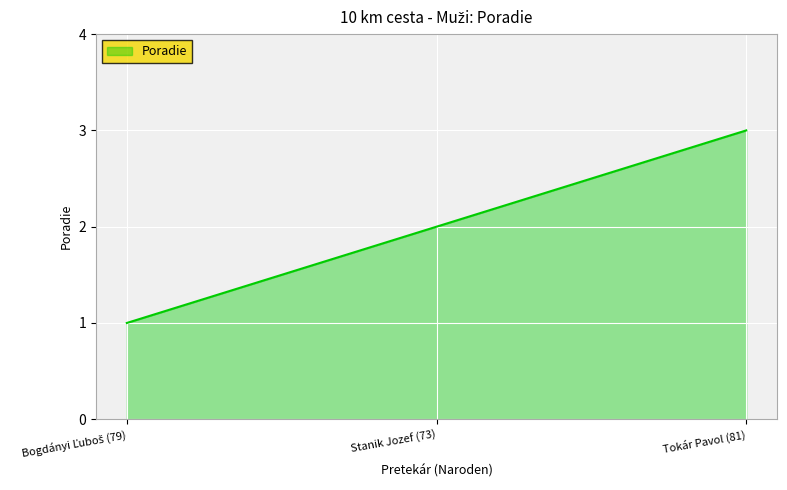

Does the chart display data point markers on the line(s)?

No